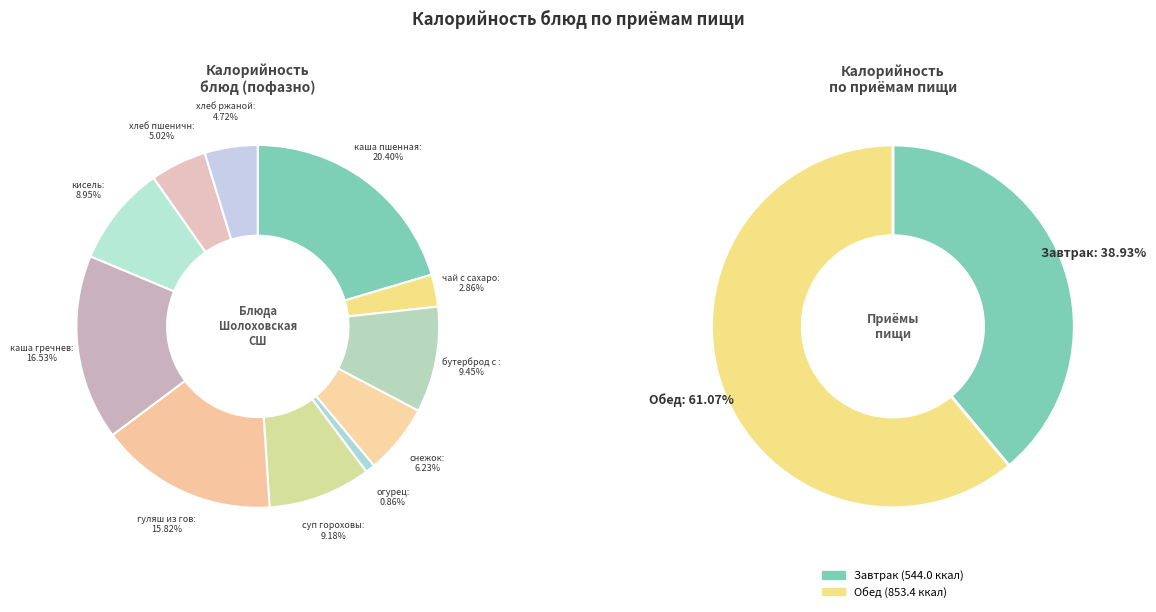

Count the number of slices in the pie.

11